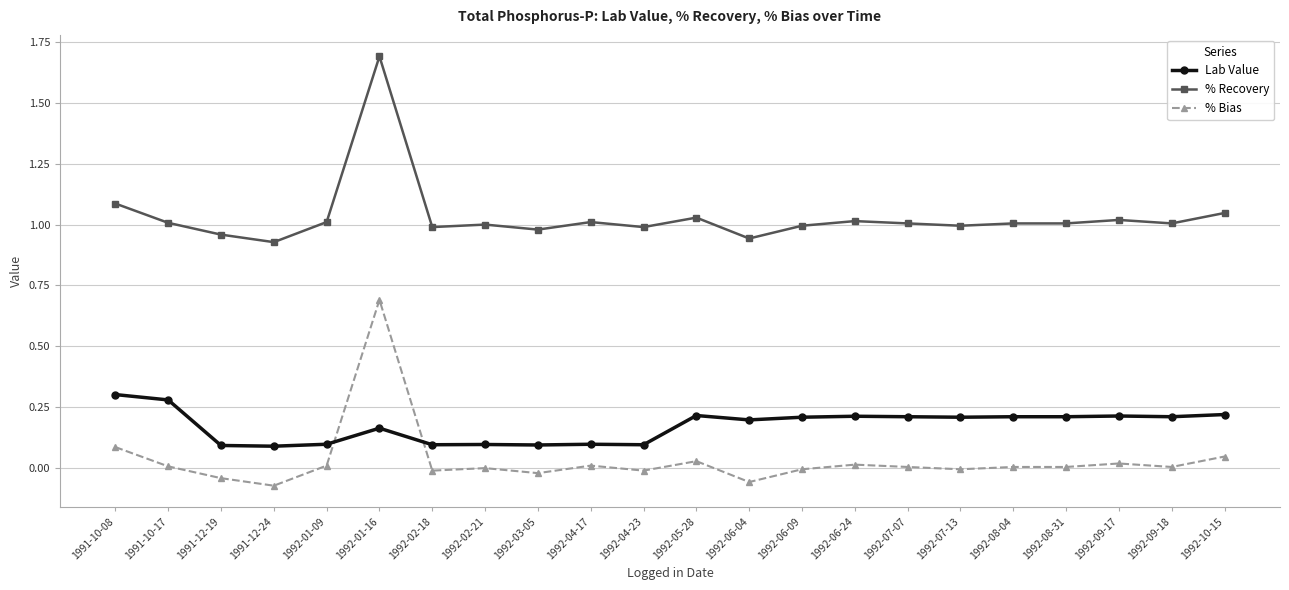

What is the sum of the % Recovery values at 1992-07-07 and 1992-01-09?

2.0